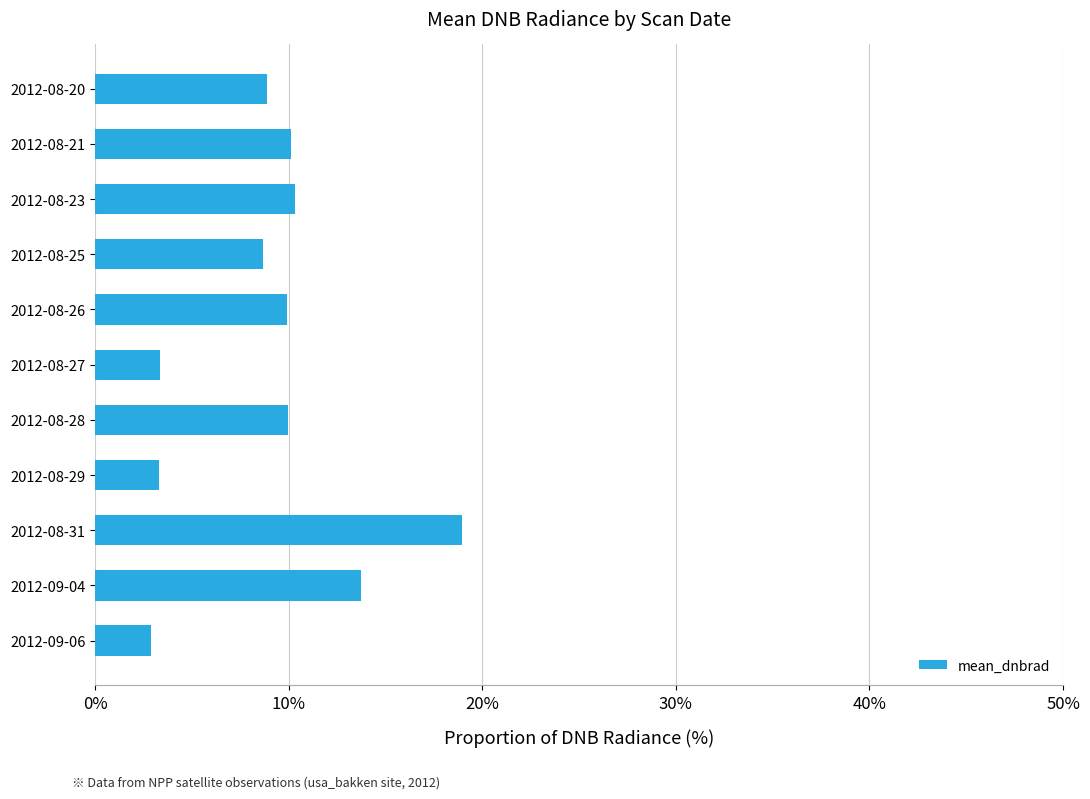

Which has a higher value, 2012-09-06 or 2012-09-04?

2012-09-04